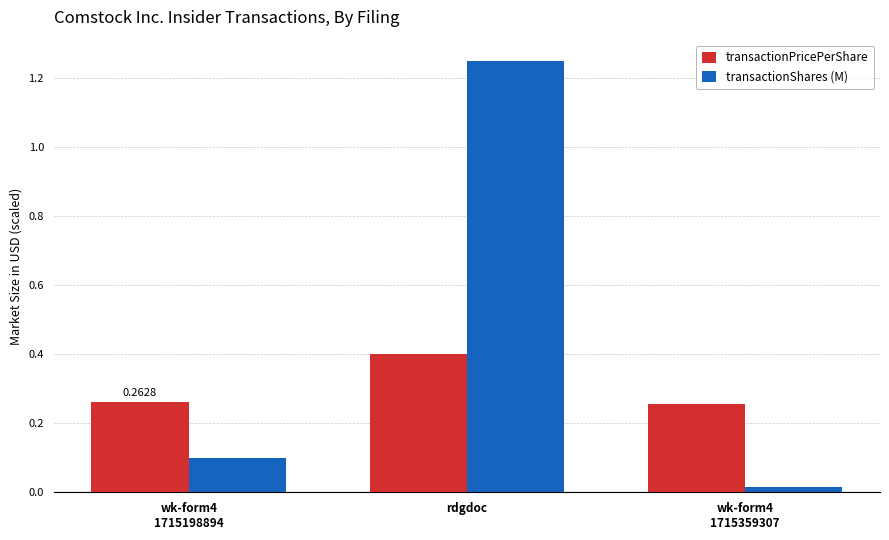

At which category is the sum across all series the highest?

rdgdoc